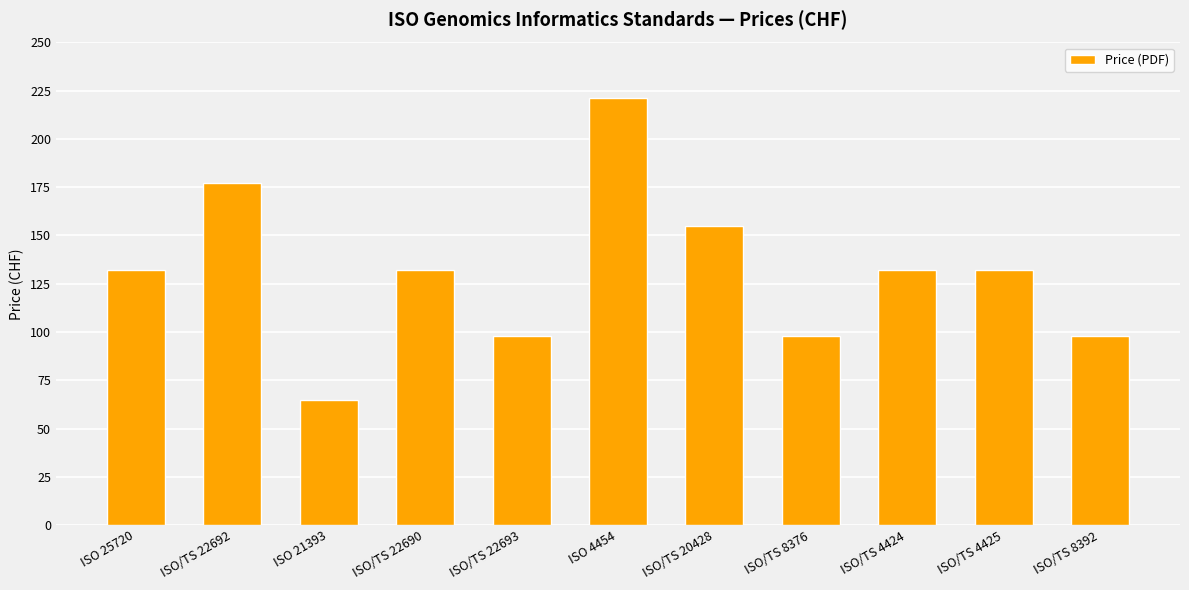

What position from the right is ISO/TS 8376?

4